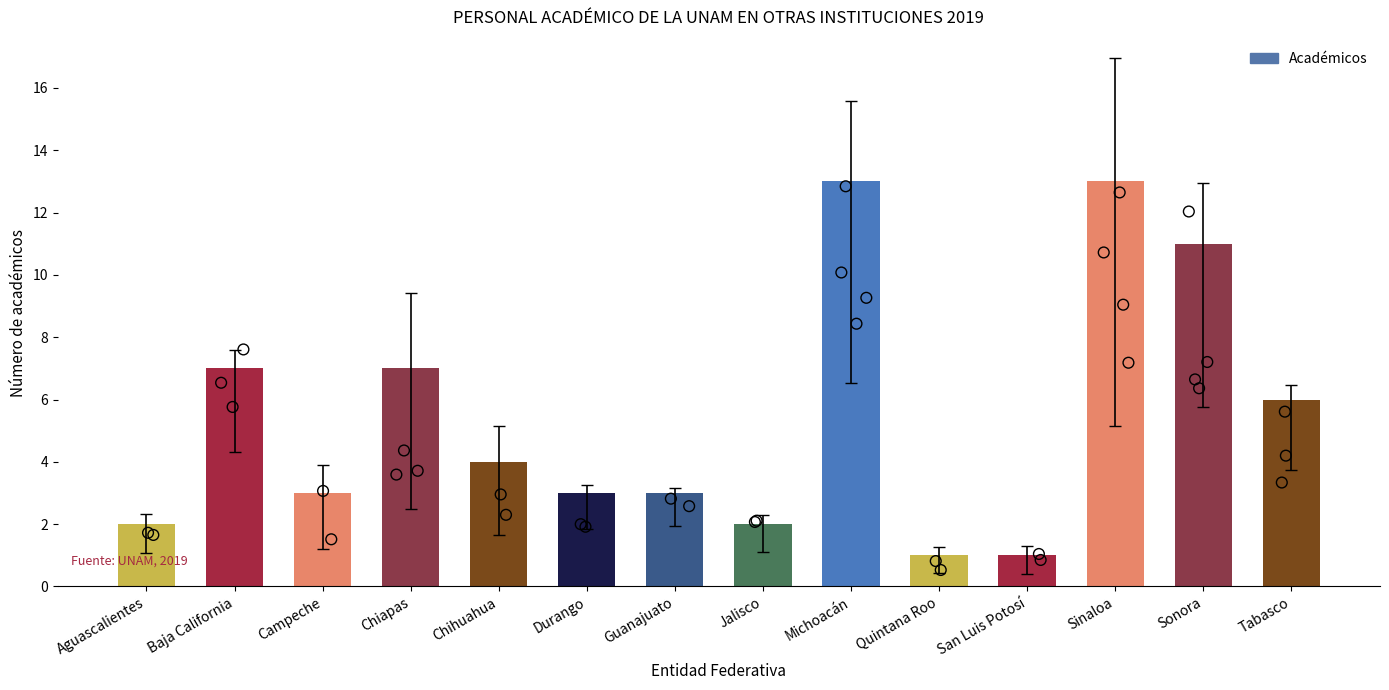

What is the change in value from Campeche to Chihuahua?

+1